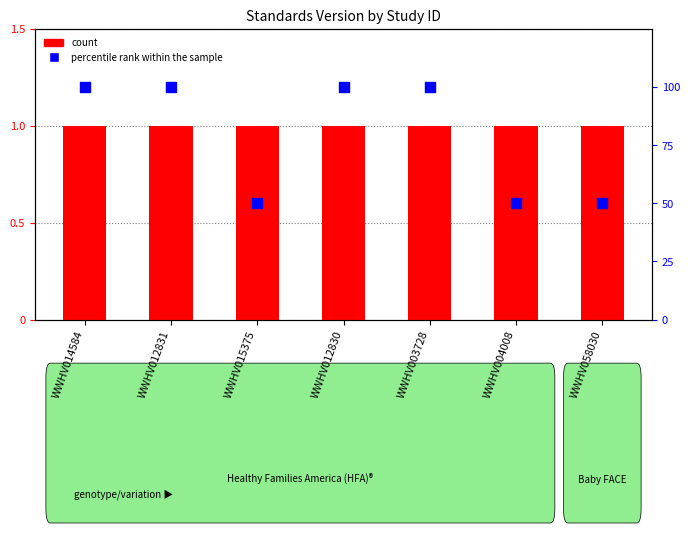

What is the total value across all series at WWHV004008?

51